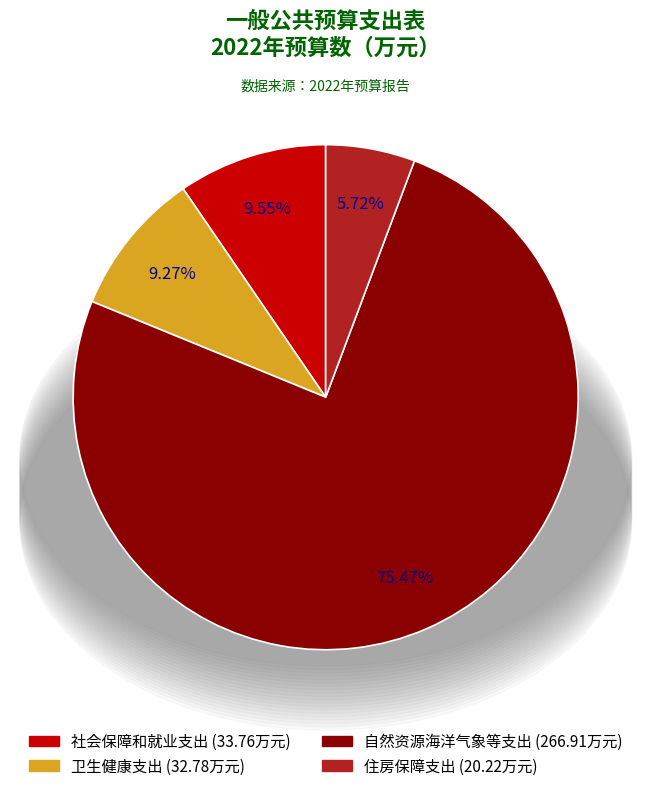

What is the smallest slice in the pie chart?

住房保障支出